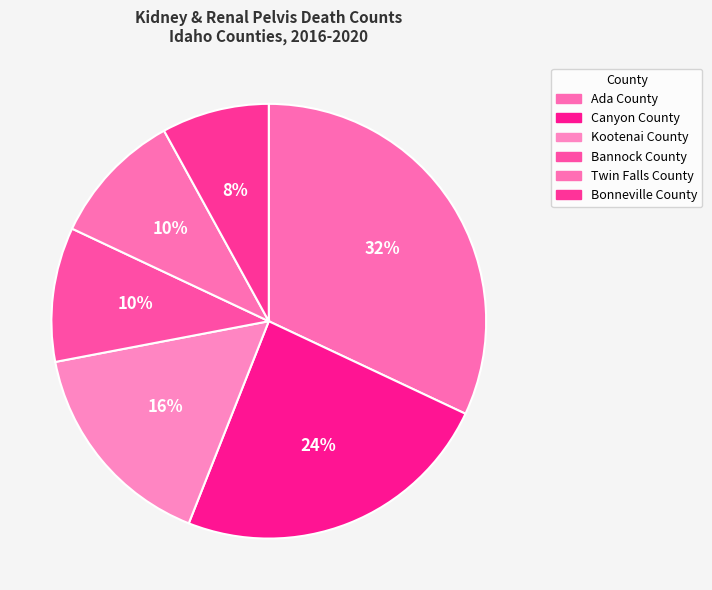

How many slices are in this pie chart?

6